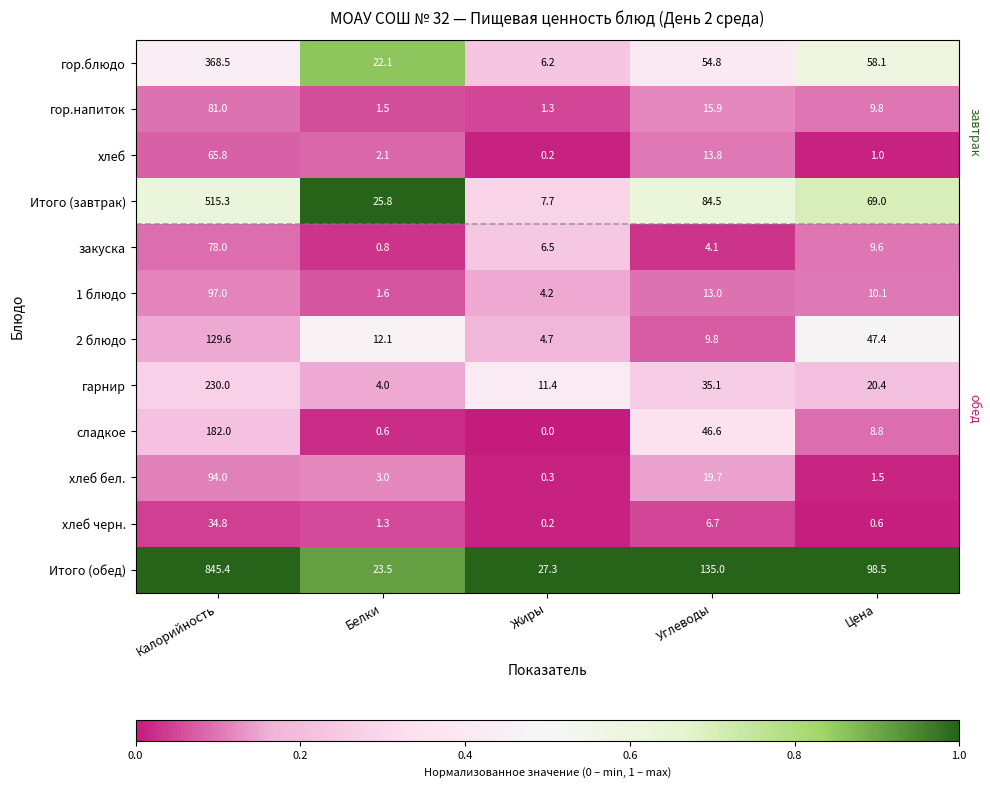

At how many categories does at least one series exceed 0?

5